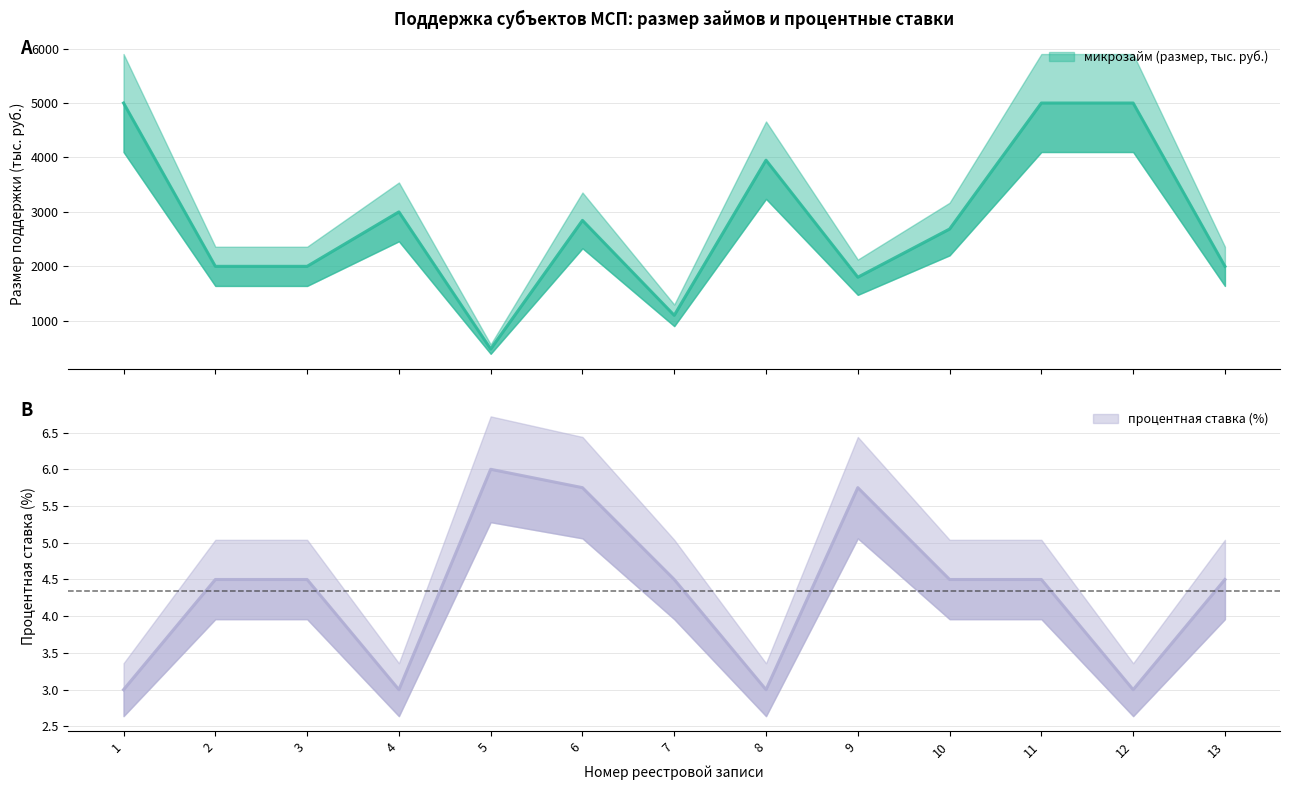

True or false: микрозайм (размер, тыс. руб.) has a value of 748.6 at 7.

False